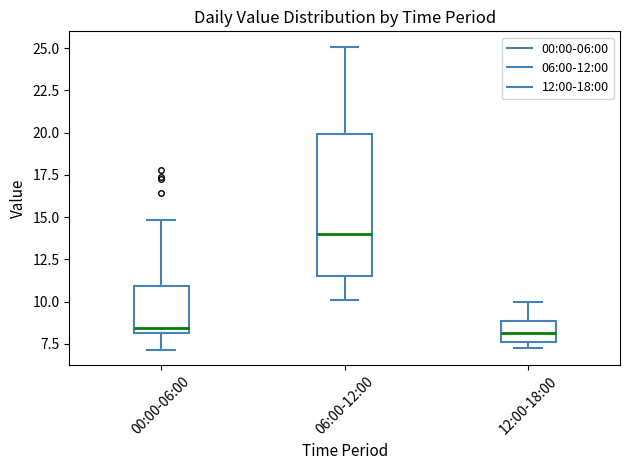

Where does the upper whisker of the box for 12:00-18:00 end on the y-axis? The values are not printed on the chart, so give them approximately, as read against the axis.

10.0